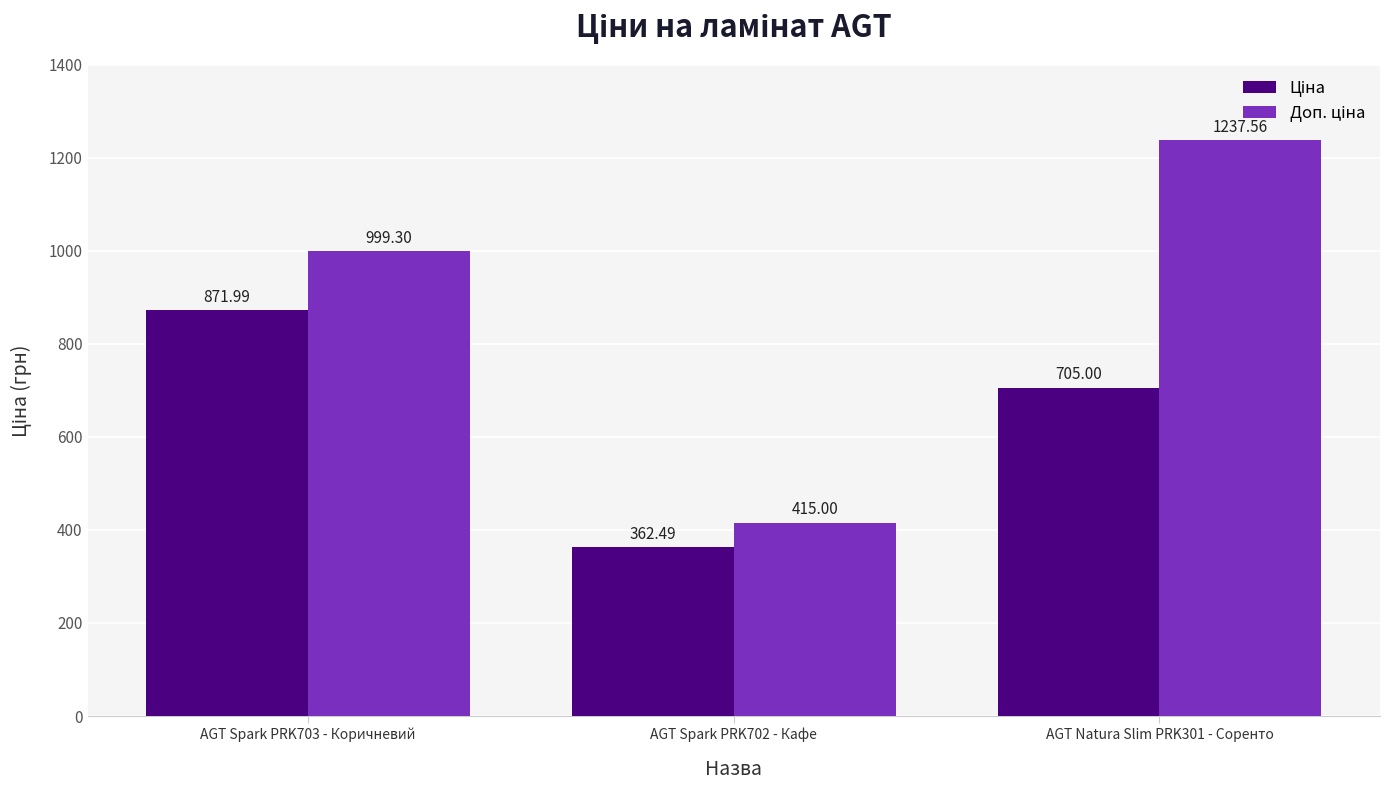

What is the total value across all series at AGT Spark PRK703 - Коричневий?

1871.3